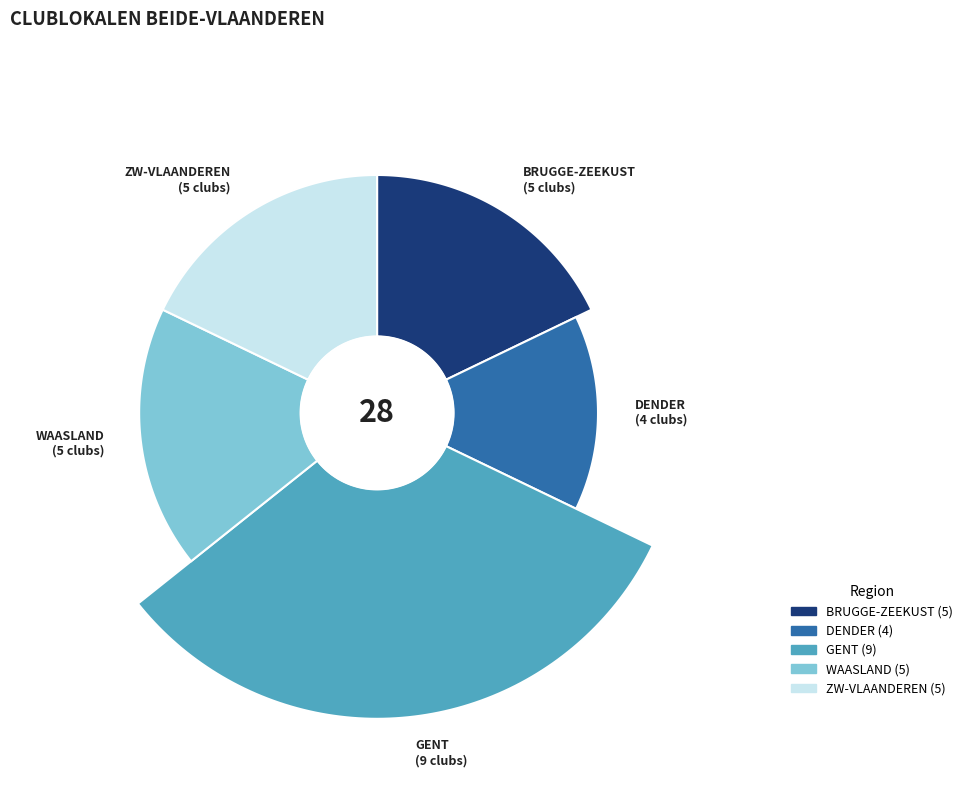

Between BRUGGE-ZEEKUST and ZW-VLAANDEREN, which is larger?

BRUGGE-ZEEKUST